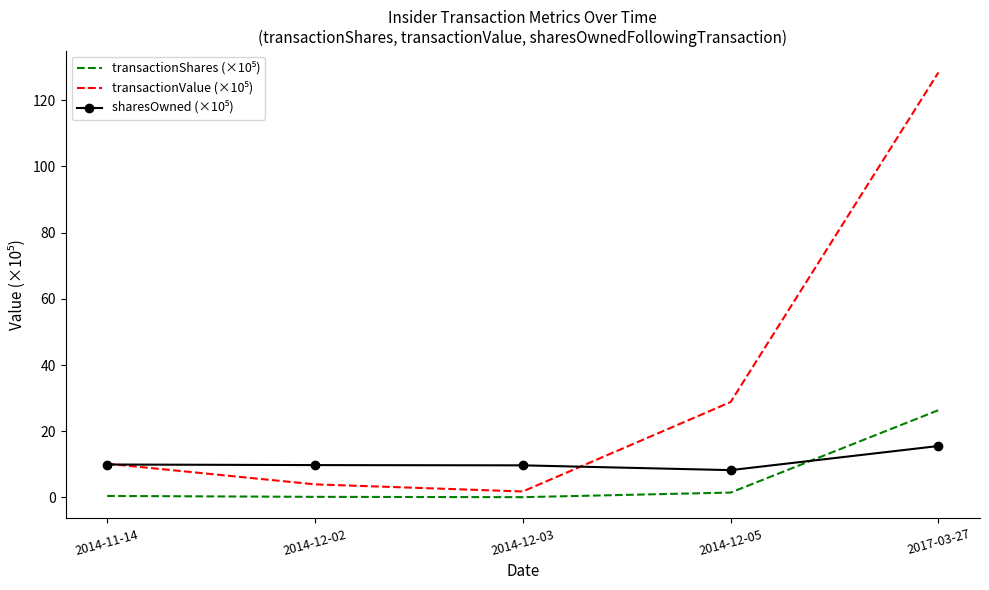

What is the label of the 4th point from the left?

2014-12-05